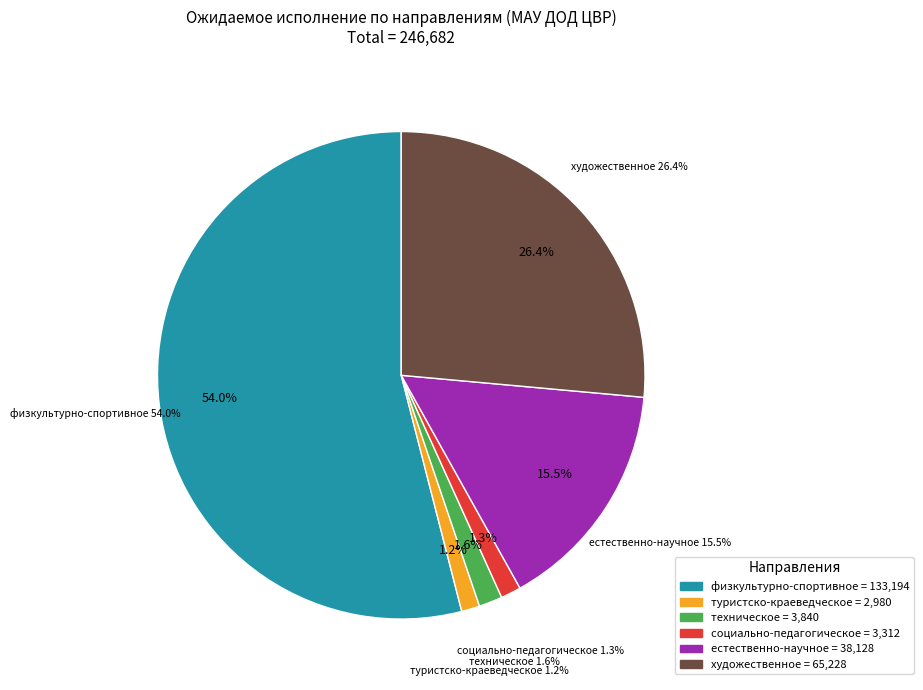

Is по физкультурно-спортивному направлению the majority of the pie?

Yes